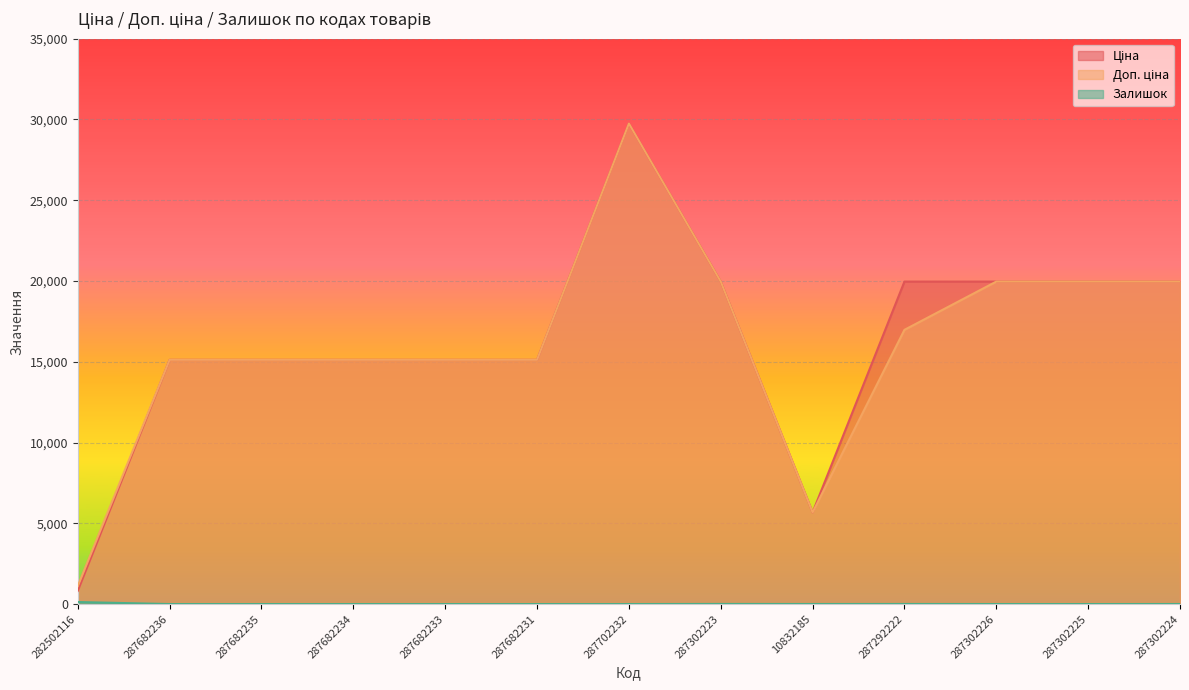

Does the chart display data point markers on the line(s)?

No